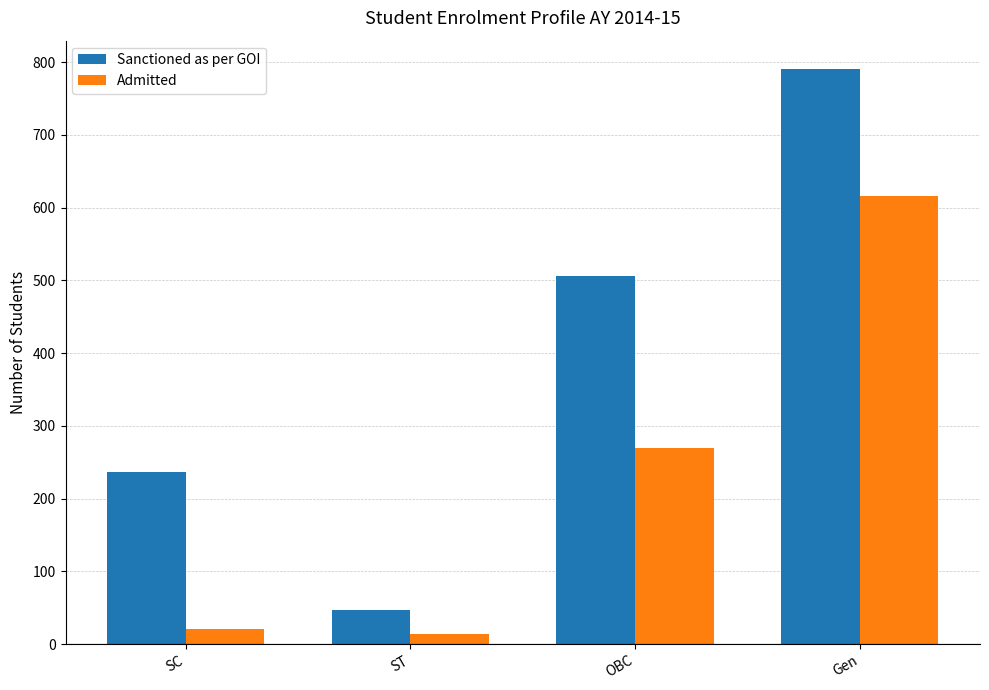

How many bars are there in each group?

2